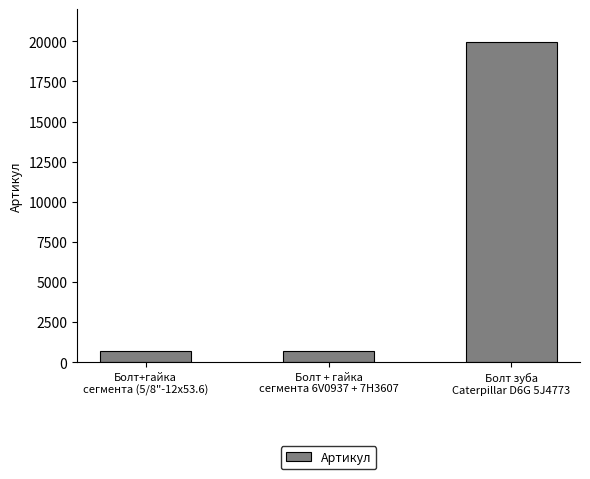

What is the greatest value displayed?

19979